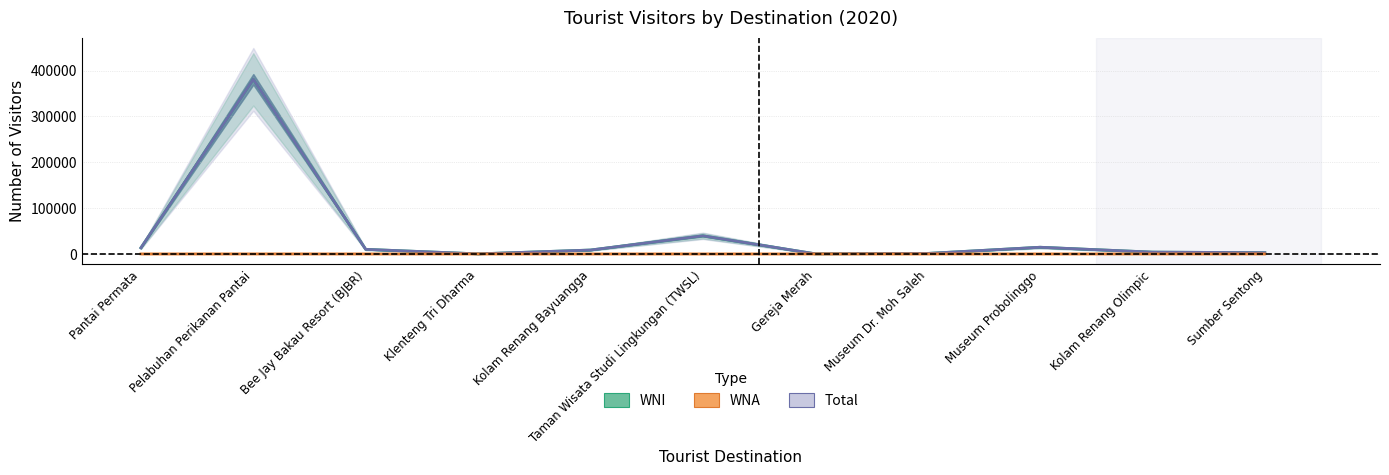

What are all the series names shown in the legend?

WNI, Total, WNA